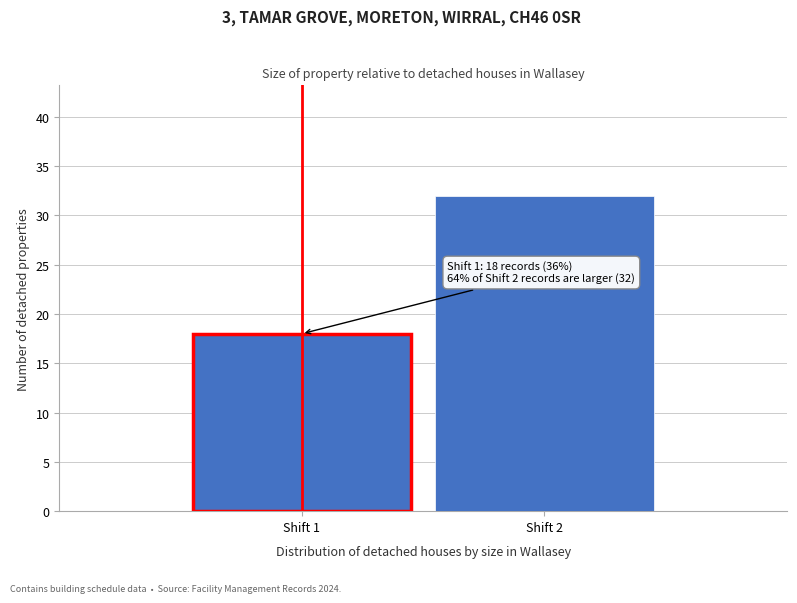

Reading left to right, transcribe all the data shown in this chart.

Shift 1=18	Shift 2=32